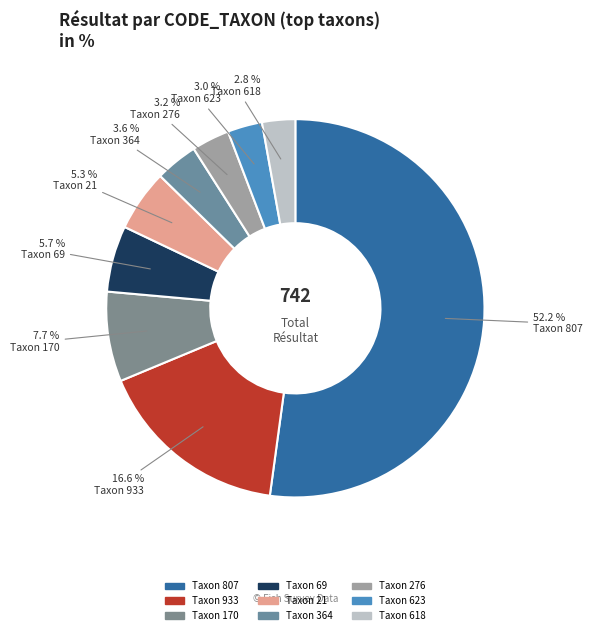

Which category has the biggest portion of the pie?

807